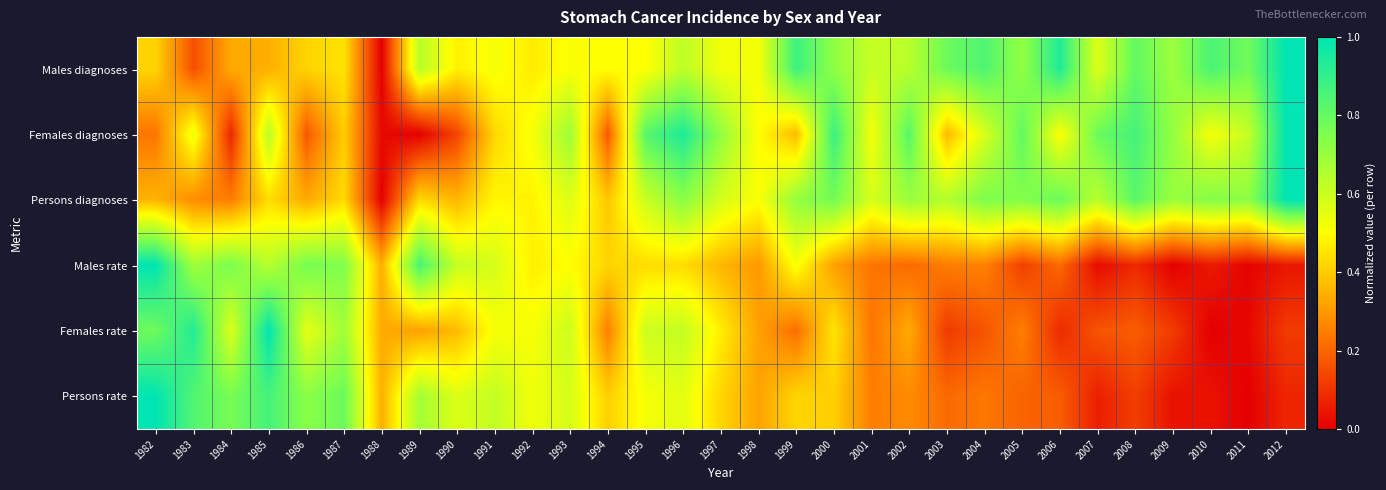

Which series has the largest total across all categories?

Males diagnoses